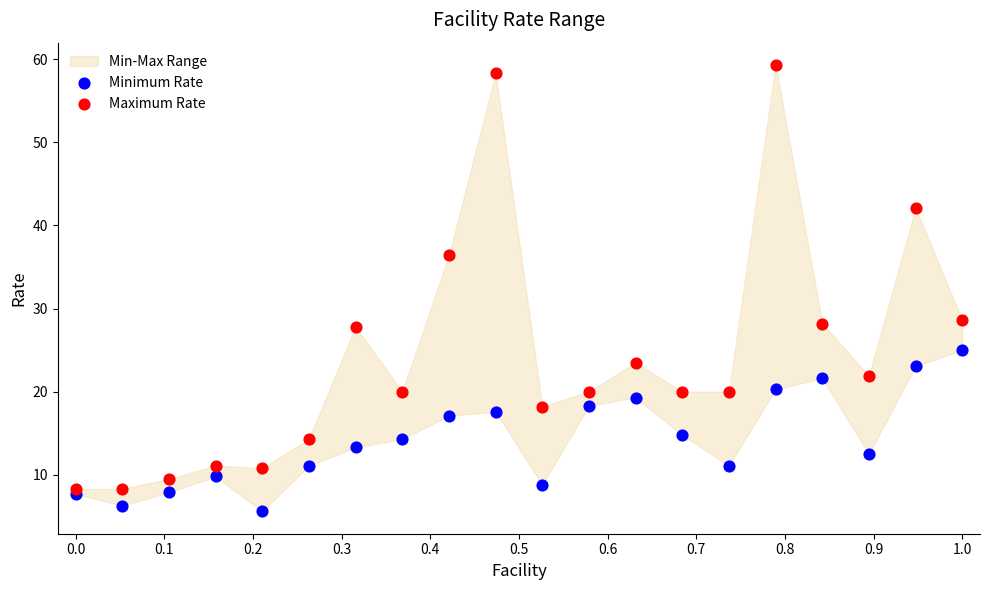

What is the X range (max minus min) for the scatter plot?

1.0